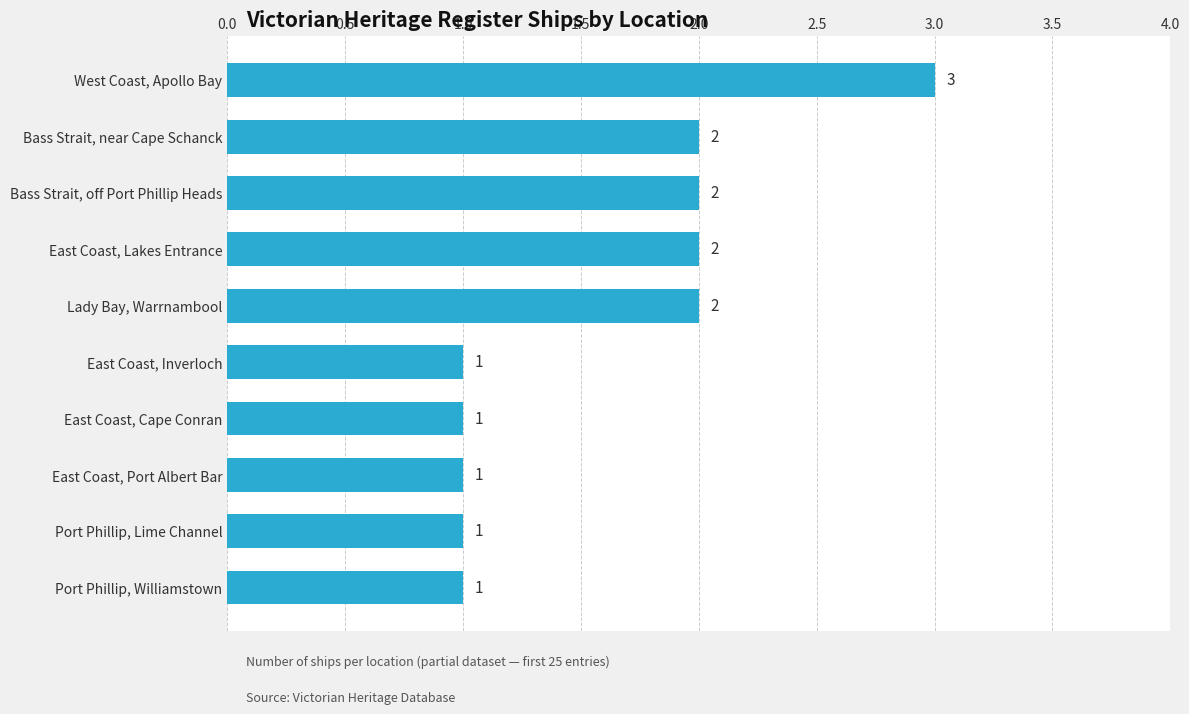

What is the sum of all values?

16